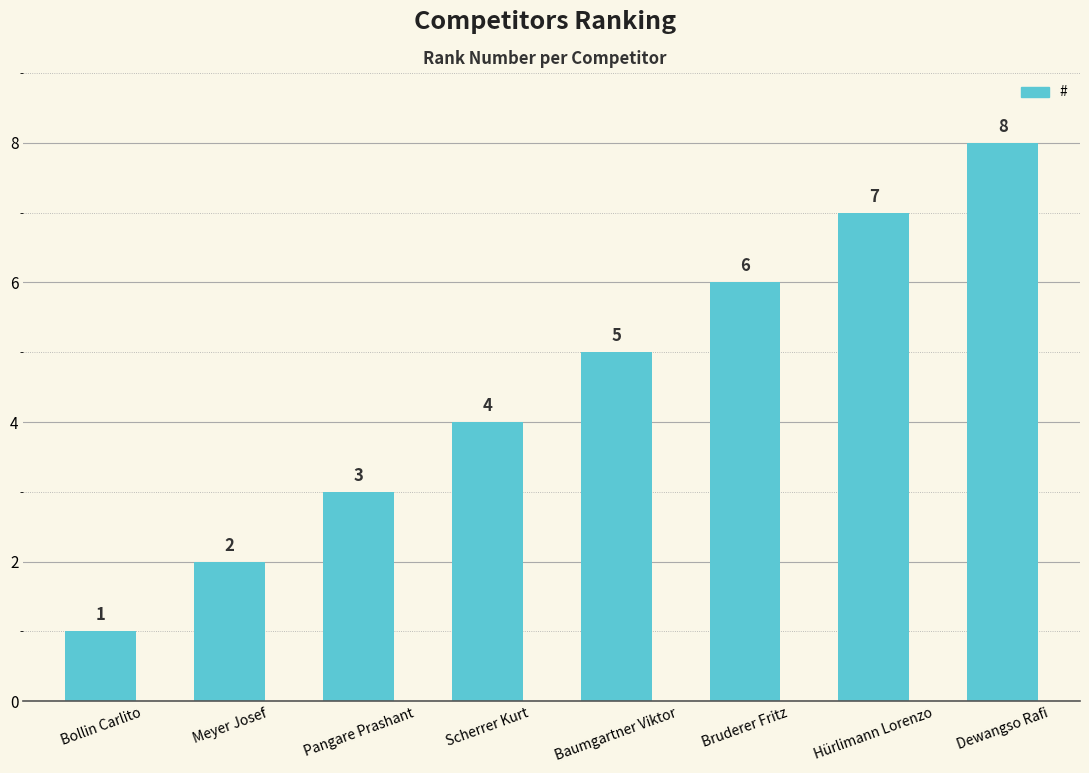

Between Scherrer Kurt and Bollin Carlito, which is larger?

Scherrer Kurt